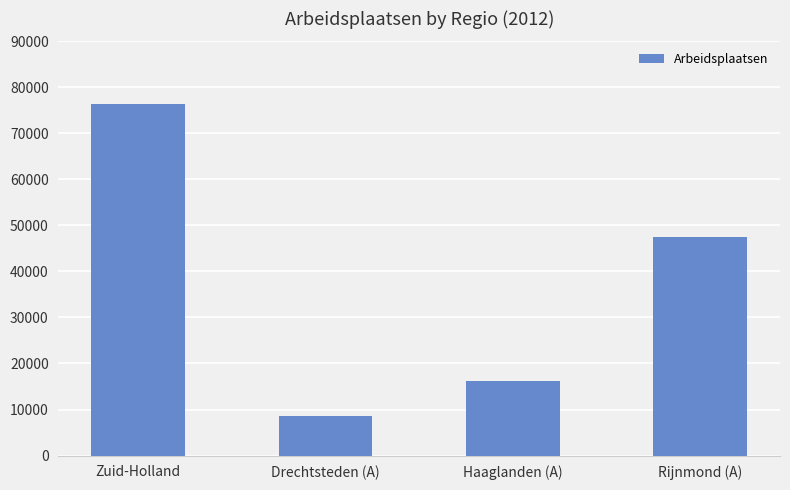

What is the sum of all values?

148612